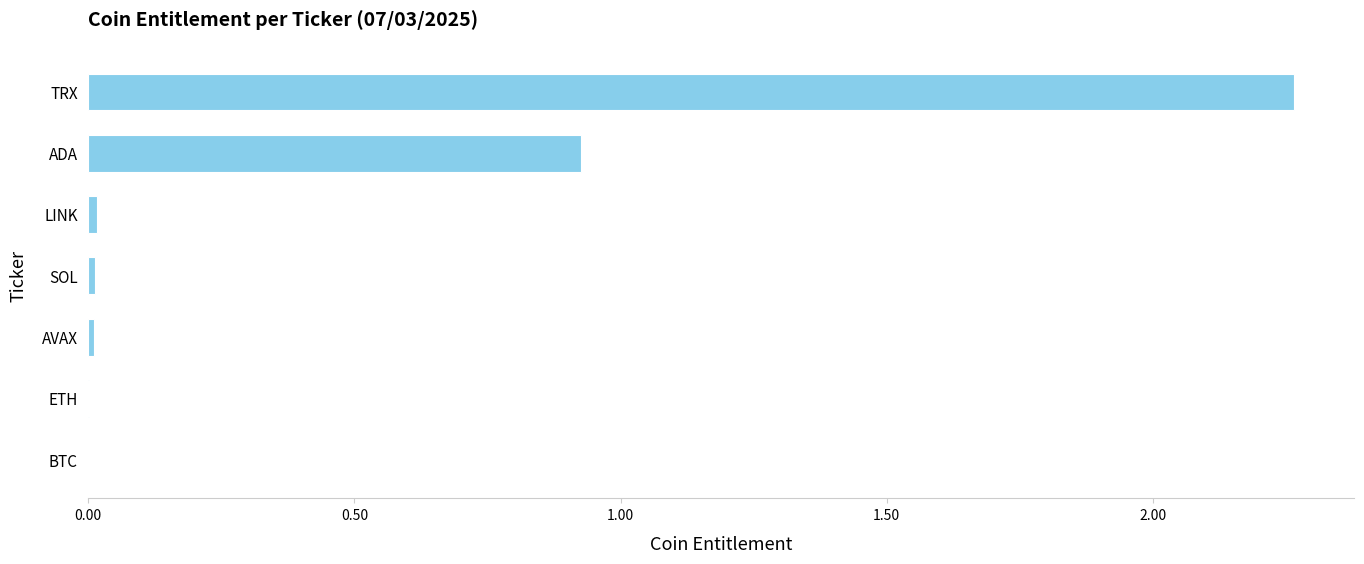

At which label is the value closest to 1?

ADA